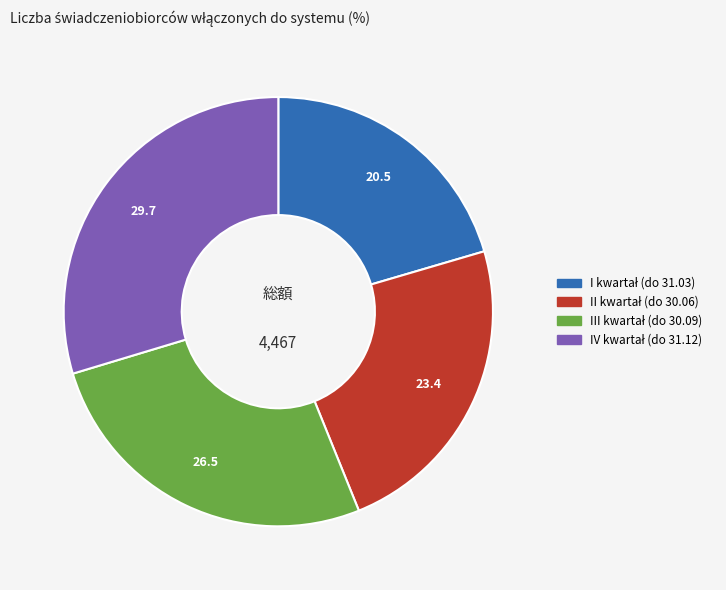

Is there any slice that represents more than half of the pie?

No